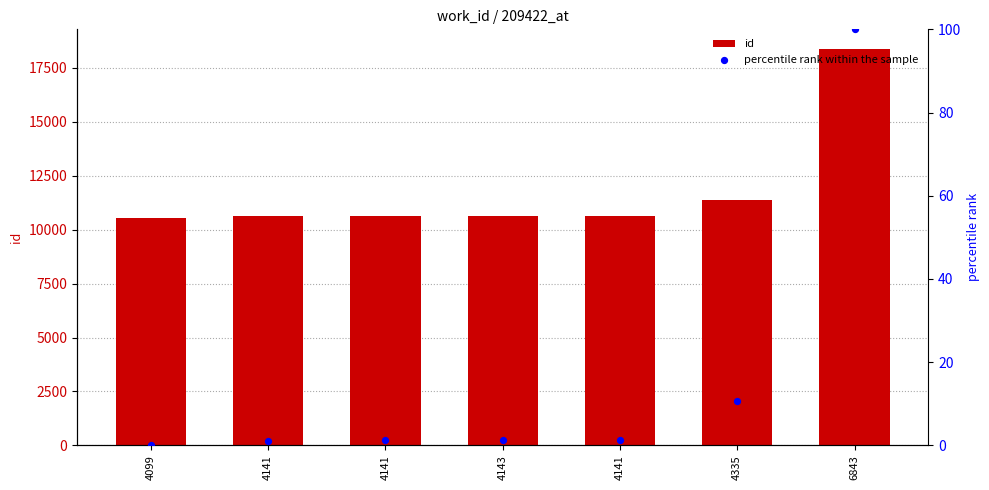

At how many categories does at least one series exceed 16057?

1